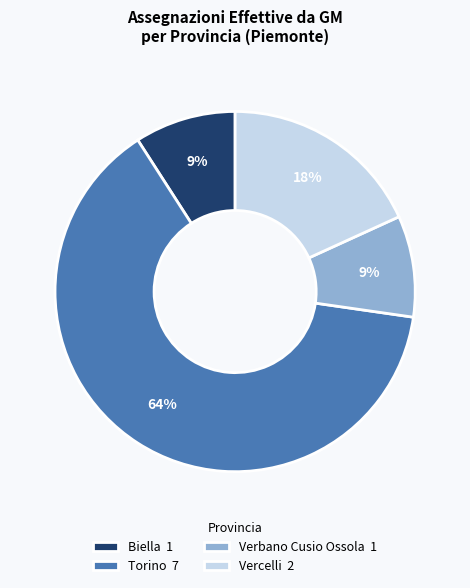

Count the number of slices in the pie.

4